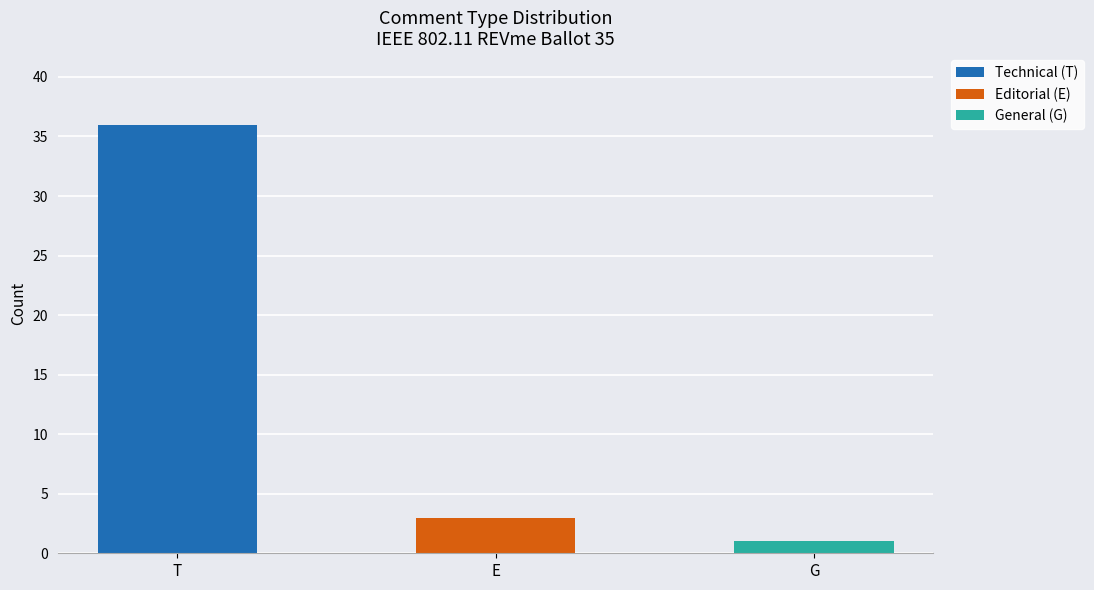

The value of Technical (T) at T is 36. True or false?

True